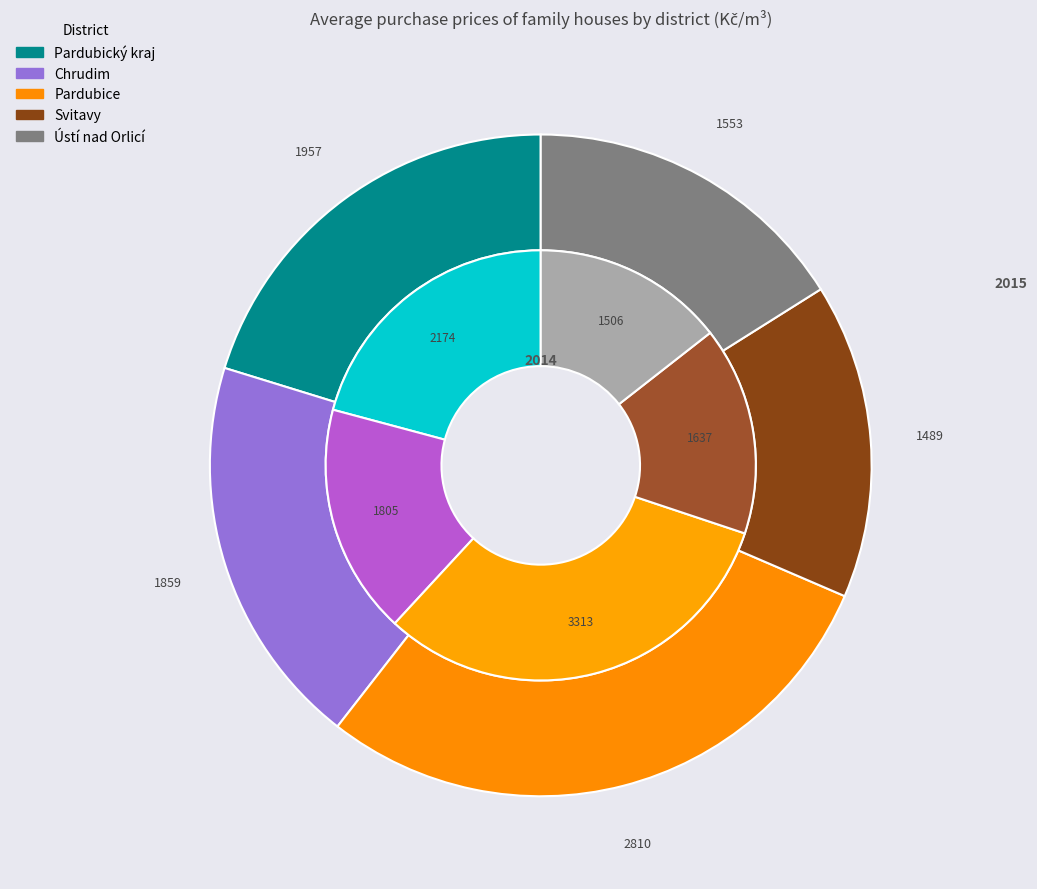

To the nearest percent, what is the difference between the Svitavy and Pardubice slice percentages?

16%